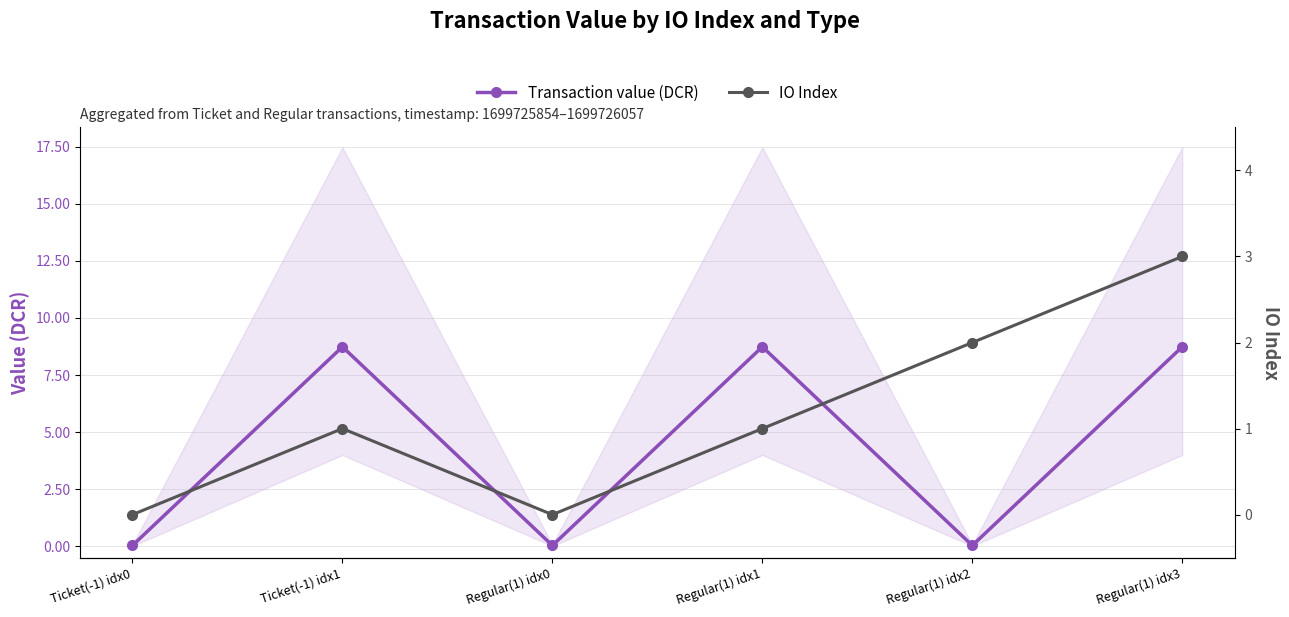

What is the label of the 3rd point from the right?

Regular(1) idx1